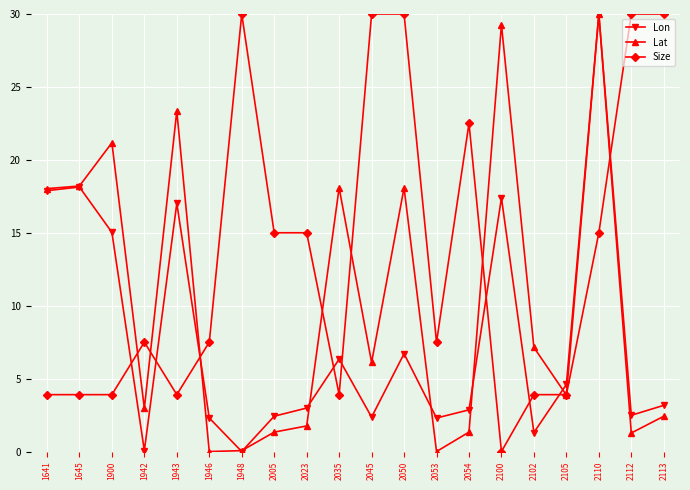

Rank the series by their average value, from lowest to highest.

Lon, Lat, Size